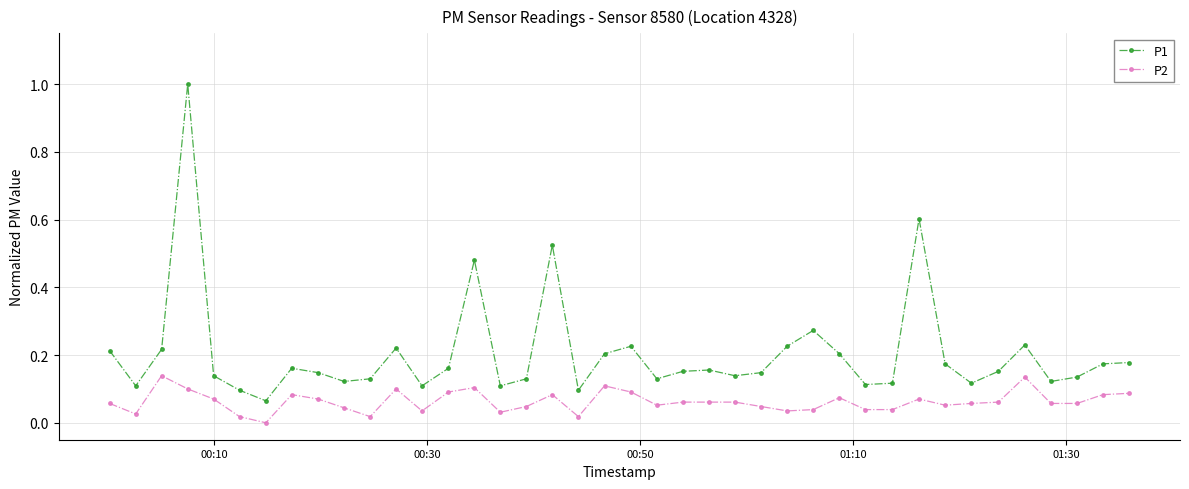

Which series has the largest total across all categories?

P1